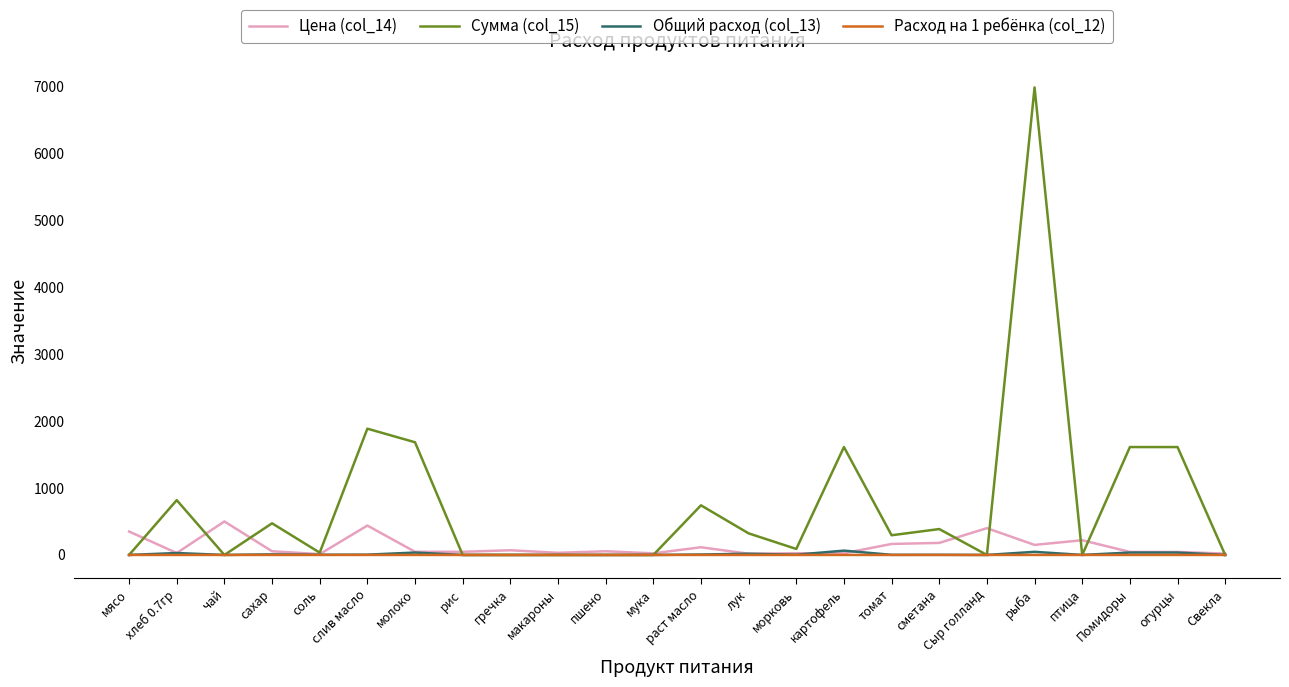

What is the maximum value for Цена (col_14)?

500.0